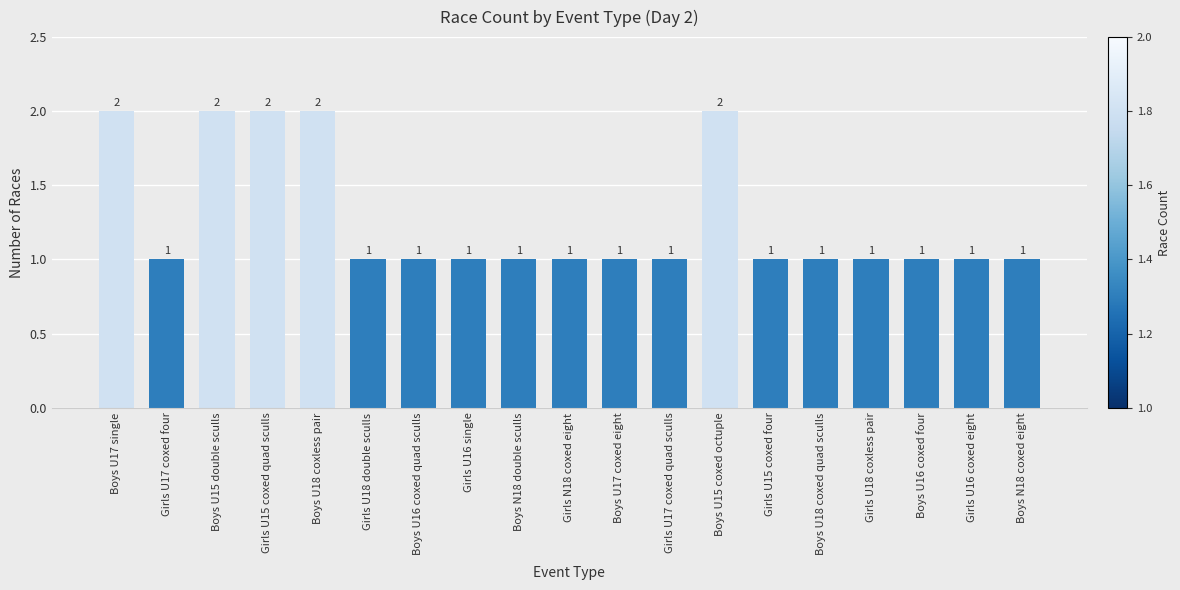

What is the sum of all values?

24